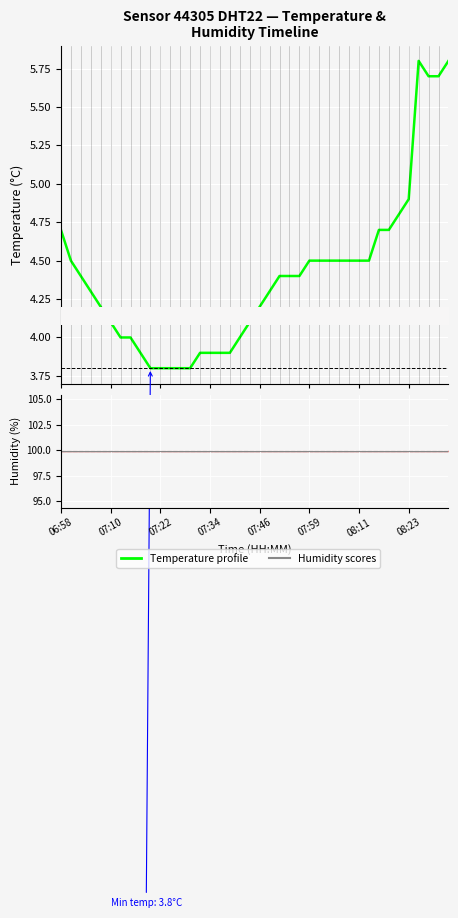

What is the label of the 17th point from the right?

23